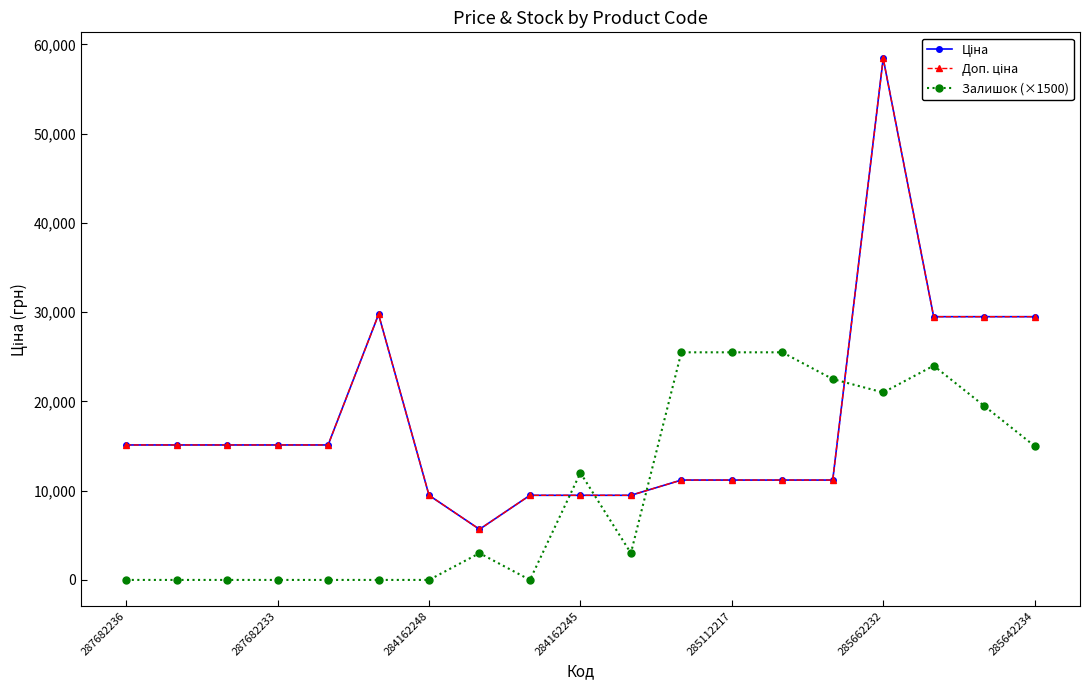

What is the sum of all Доп. ціна values?

340595.0